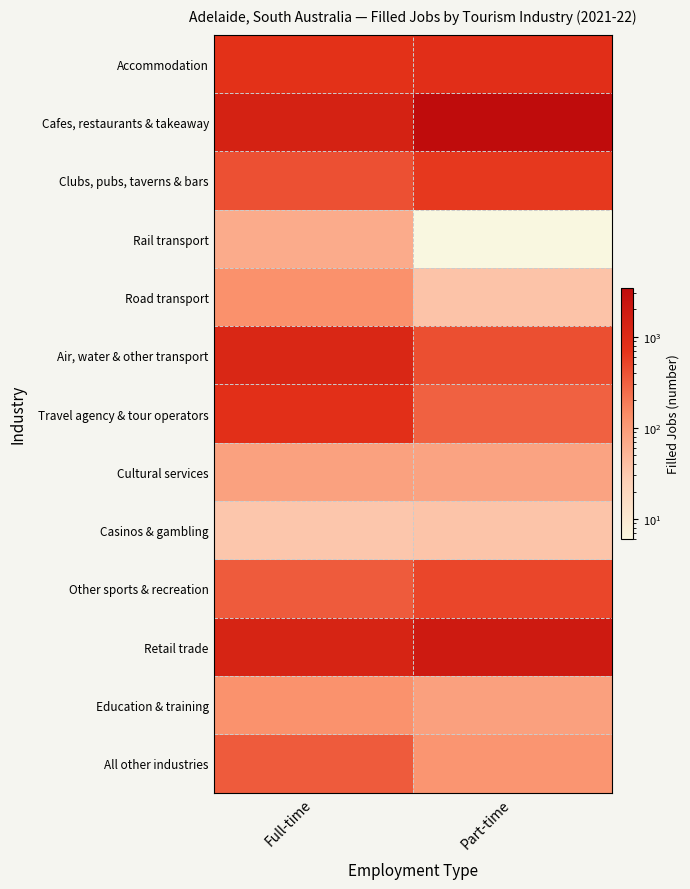

At which category is the sum across all series the highest?

Part-time